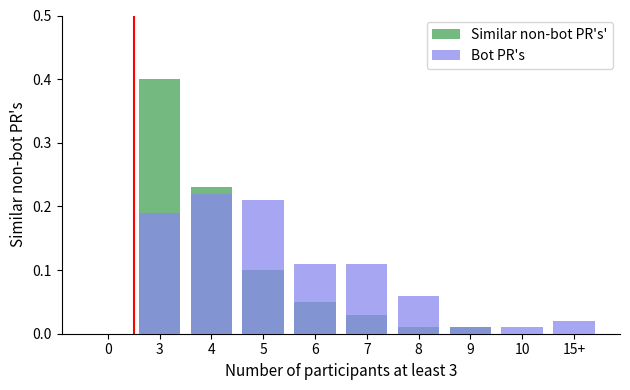

Between 4 and 8, which series saw the biggest shift?

Similar non-bot PR's'